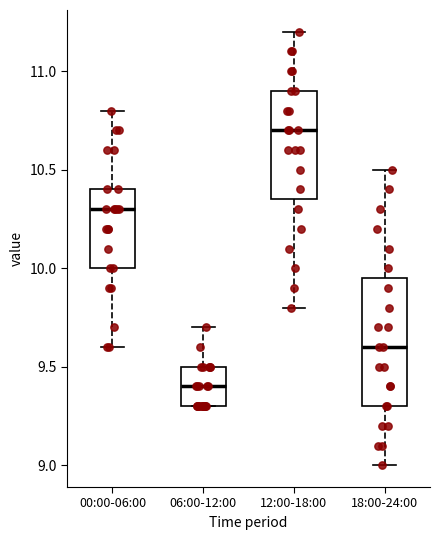

Where is the lower edge of the box for 06:00-12:00 on the y-axis? The values are not printed on the chart, so give them approximately, as read against the axis.

9.30